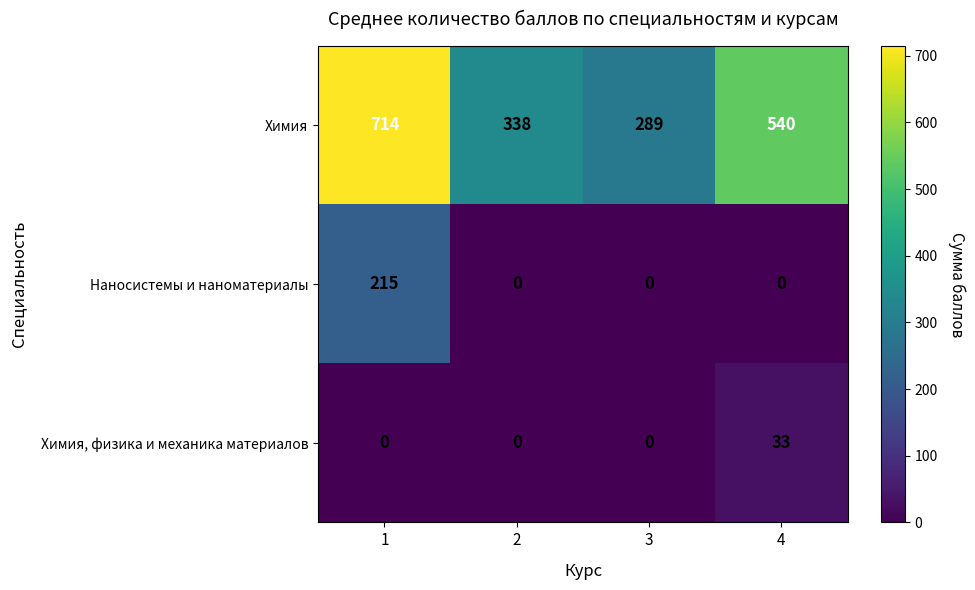

How many values in Химия, физика и механика материалов are above zero?

1